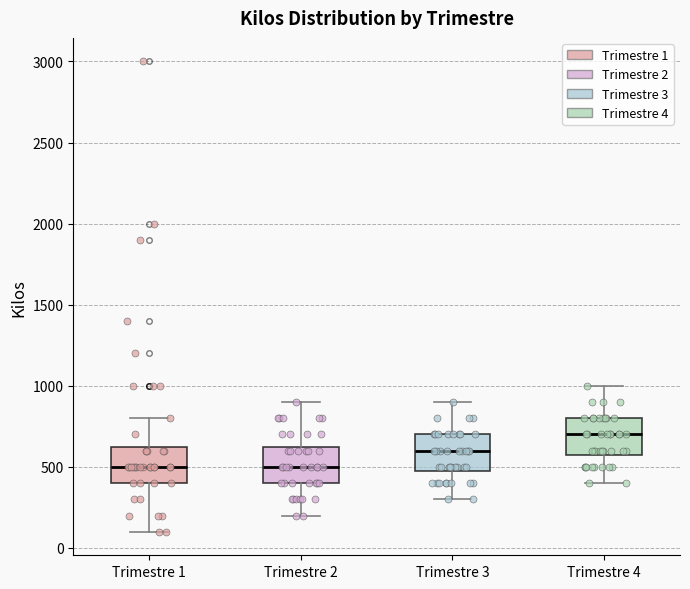

Where is the lower edge of the box for Trimestre 2 on the y-axis? The values are not printed on the chart, so give them approximately, as read against the axis.

400